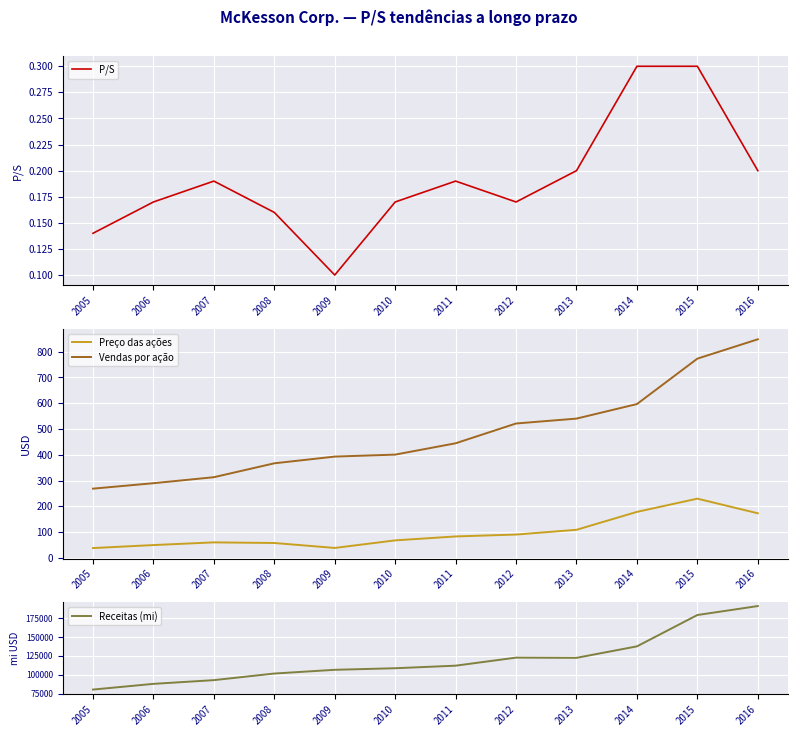

True or false: Vendas por ação has more than 0 interior local peaks.

False